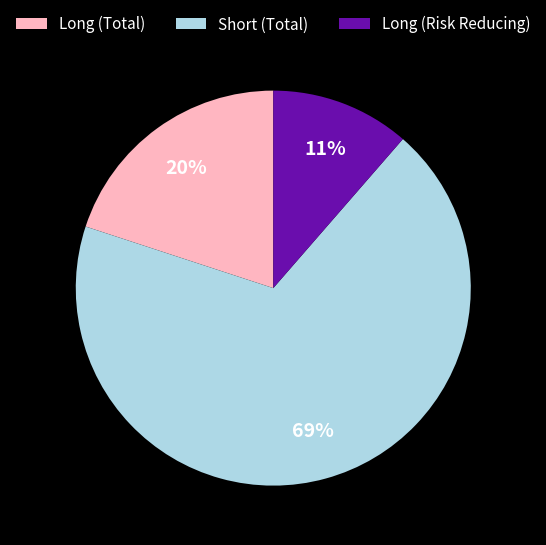

Combined, do Long (Risk Reducing) and Short (Total) account for over 50%?

Yes